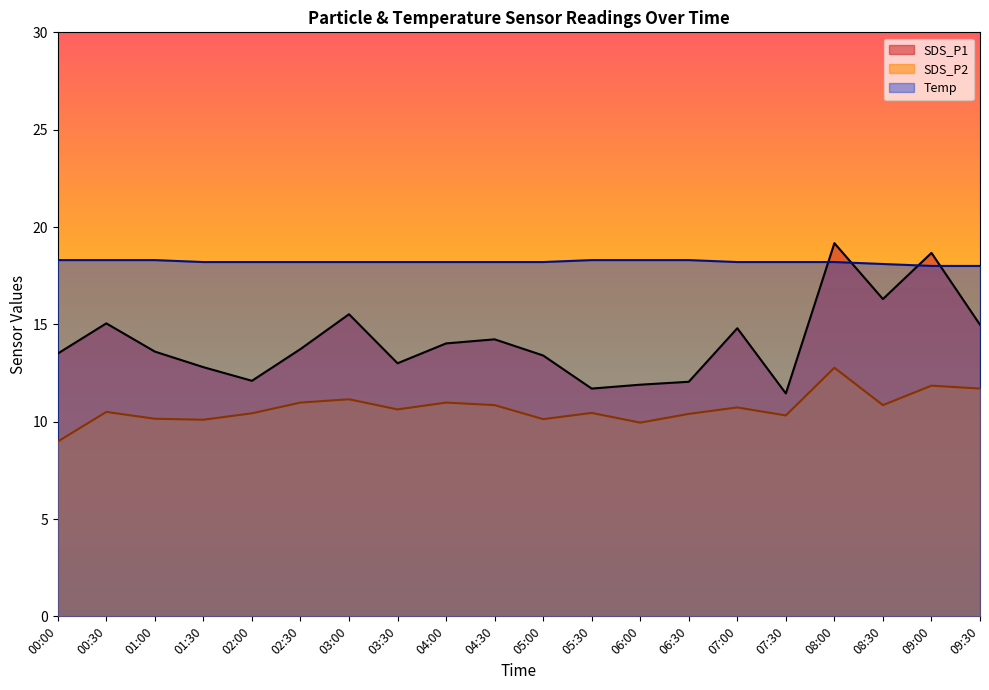

What is the spread (max minus min) of values at 08:30?

7.3